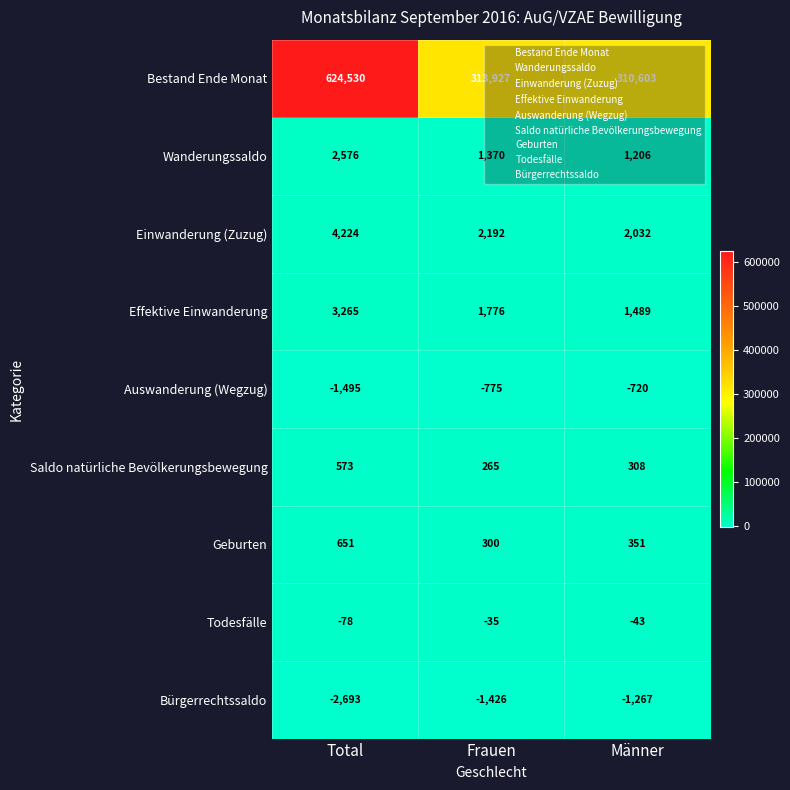

Between Total and Männer, which series saw the biggest shift?

Bestand Ende Monat